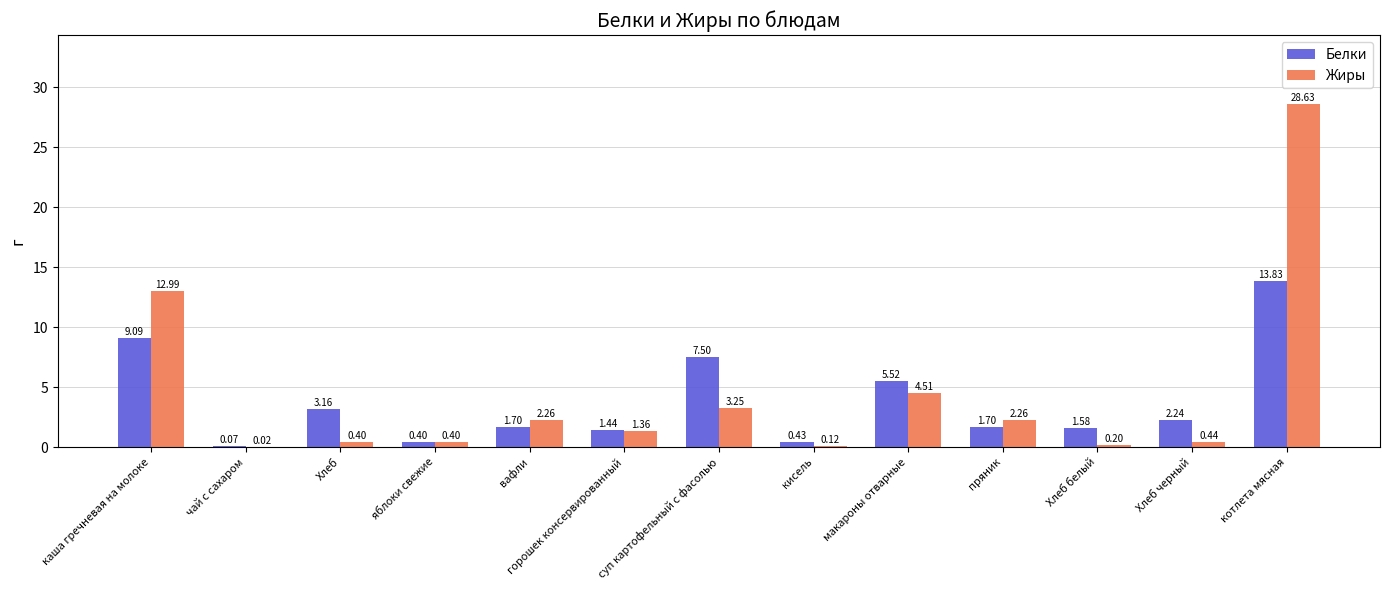

What are all the series names shown in the legend?

Белки, Жиры